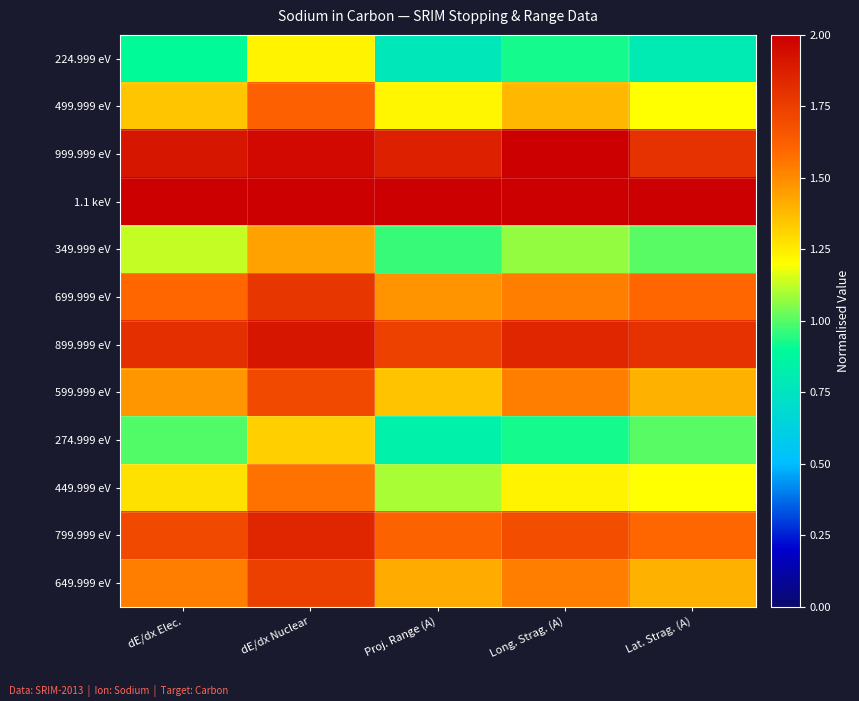

What is the total value across all series at Proj. Range (A)?

16.4